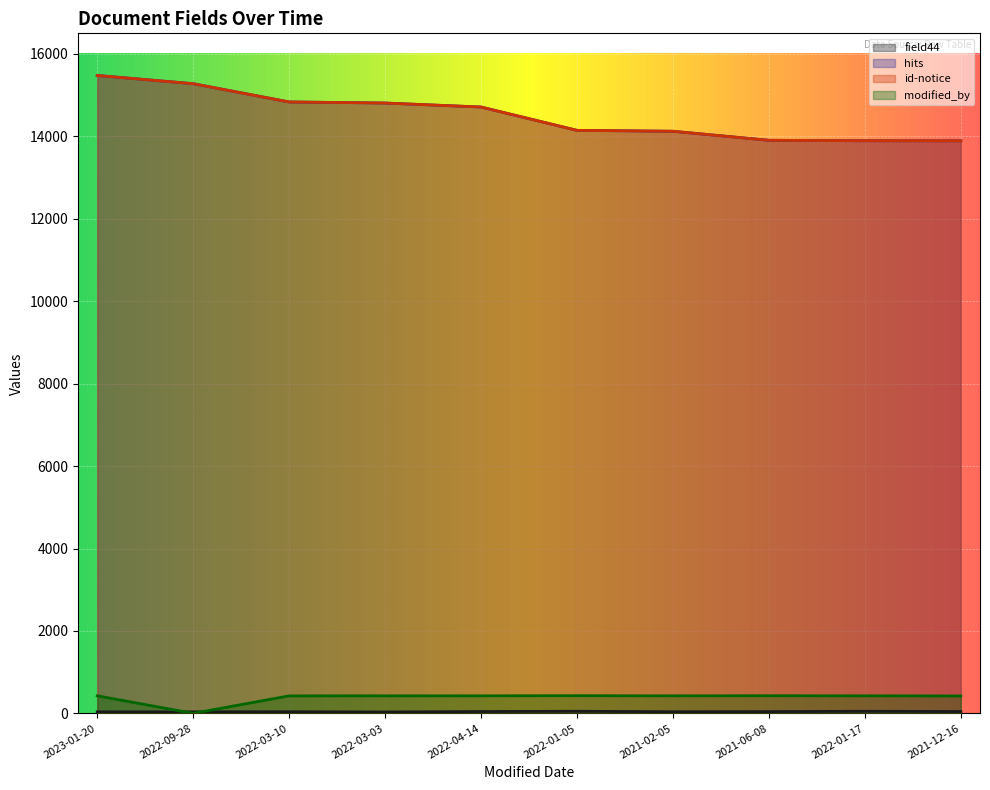

What is the sum of all modified_by values?

3835